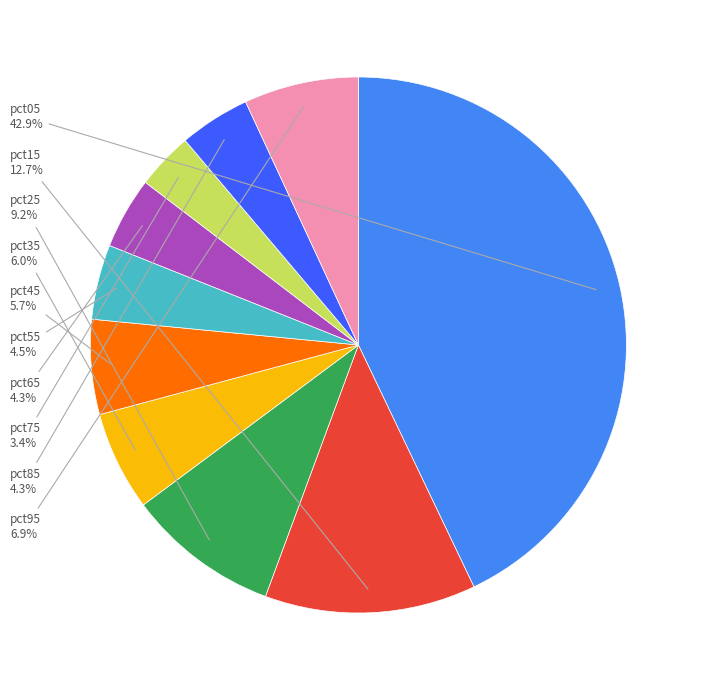

Is there any slice that represents more than half of the pie?

No